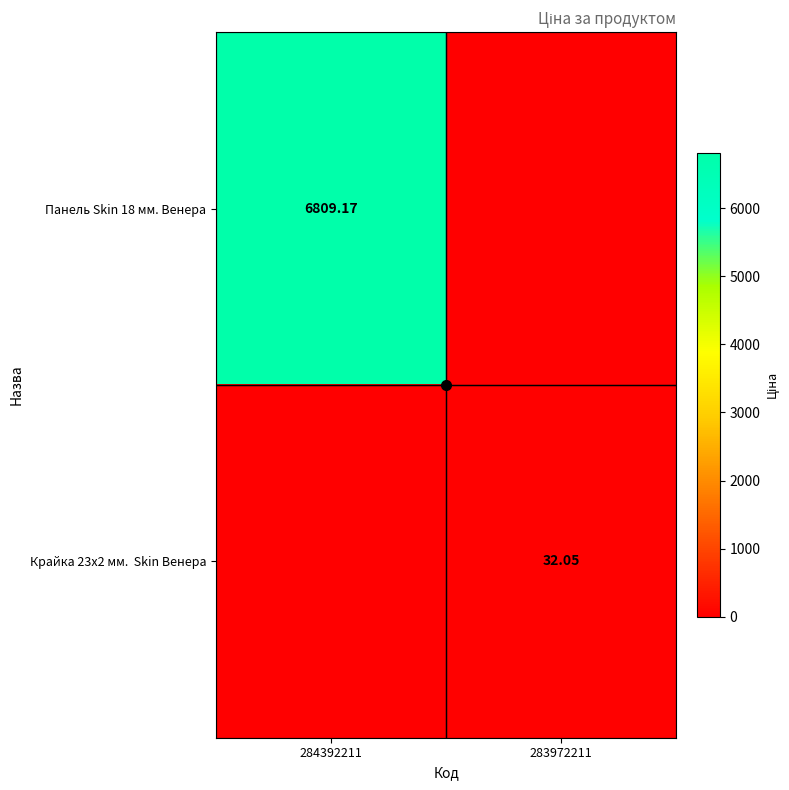

Where does the Панель Skin 18 мм. Венера series first go above 6809?

284392211